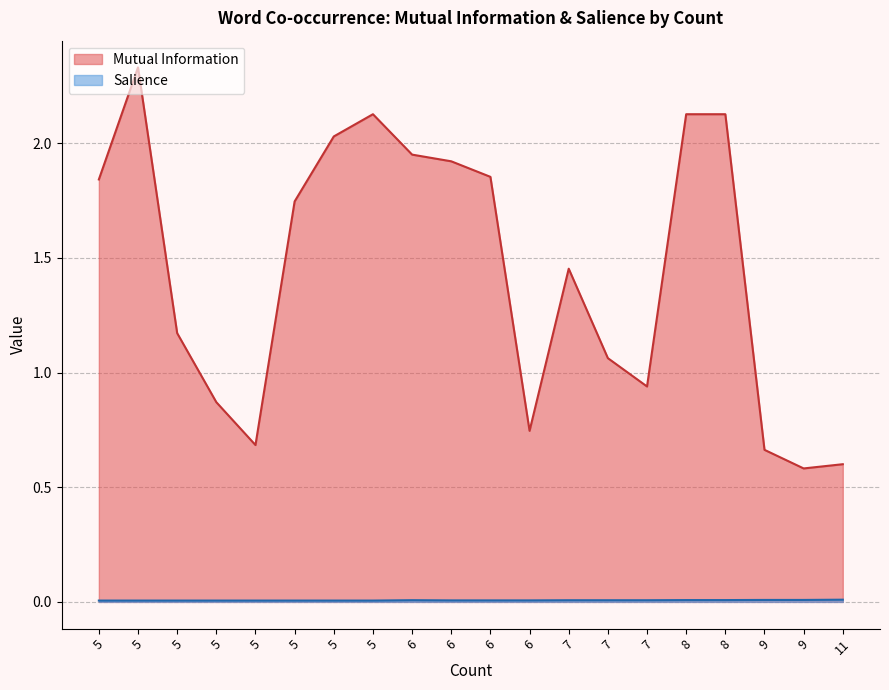

What is the sum of all Mutual Information values?

28.8